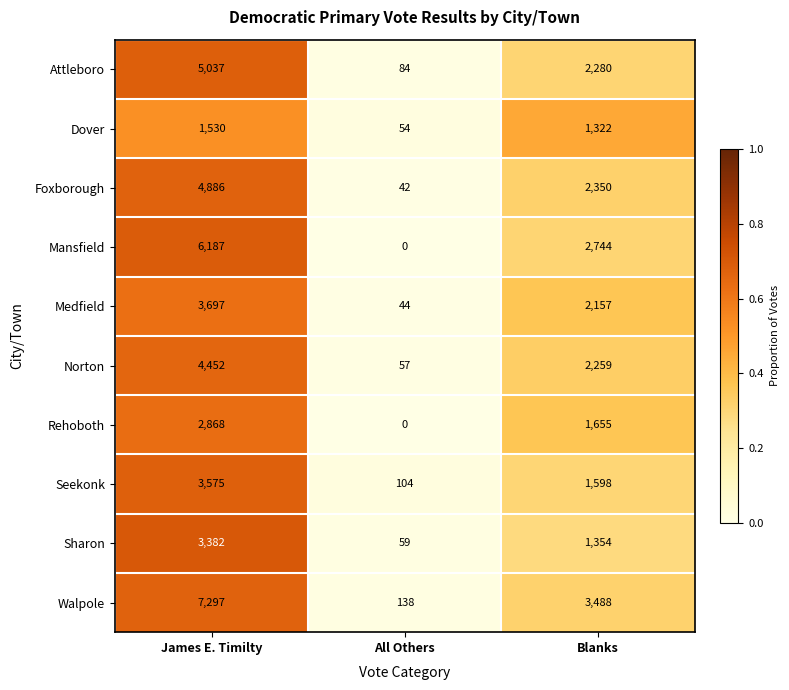

True or false: Walpole has a value of 13116 at James E. Timilty.

False